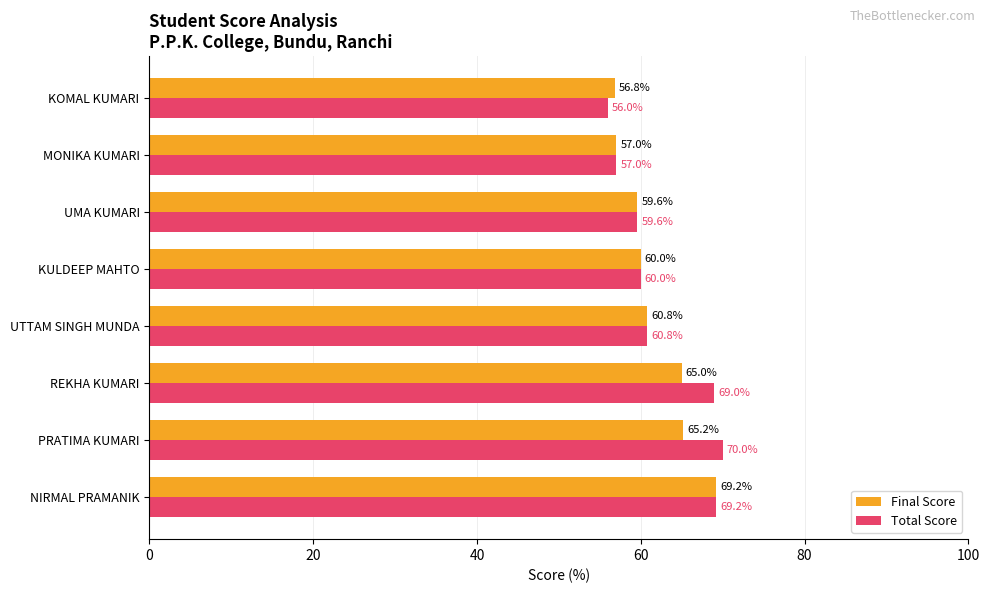

Is the value of Total Score at KOMAL KUMARI greater than the value of Final Score at KULDEEP MAHTO?

No